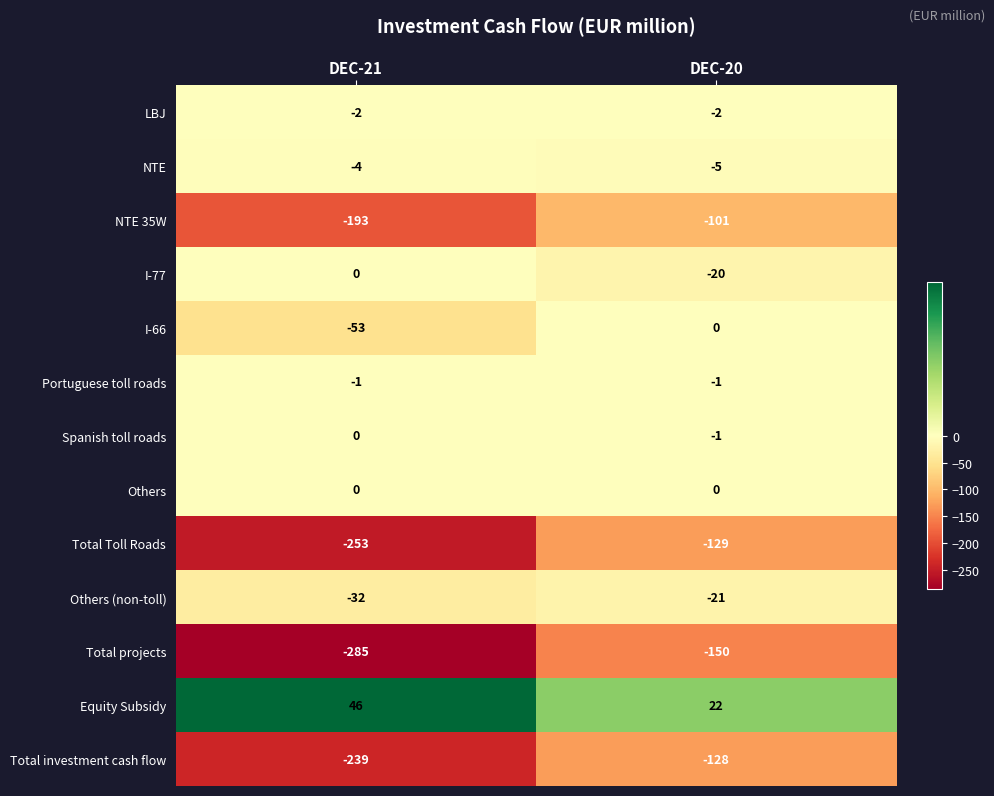

List the labels in order of Total projects value, smallest first.

DEC-21, DEC-20